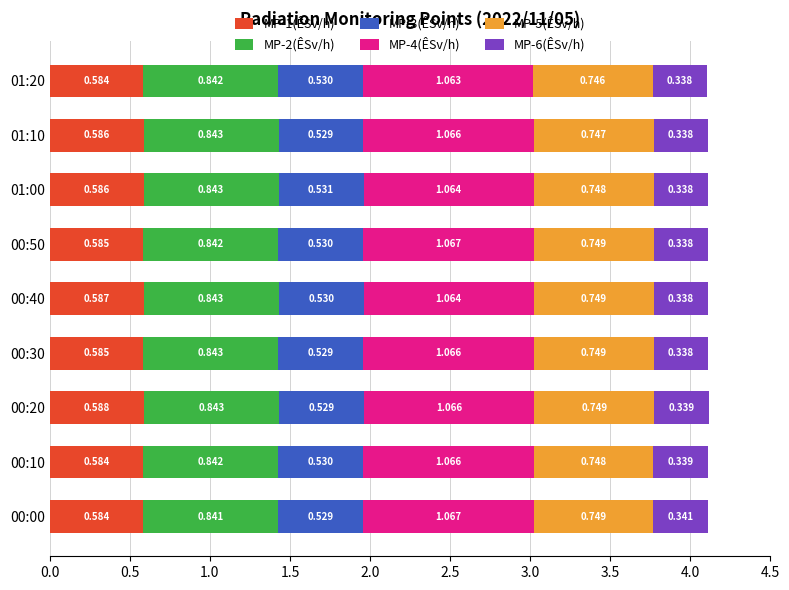

What position from the right is 00:30?

6